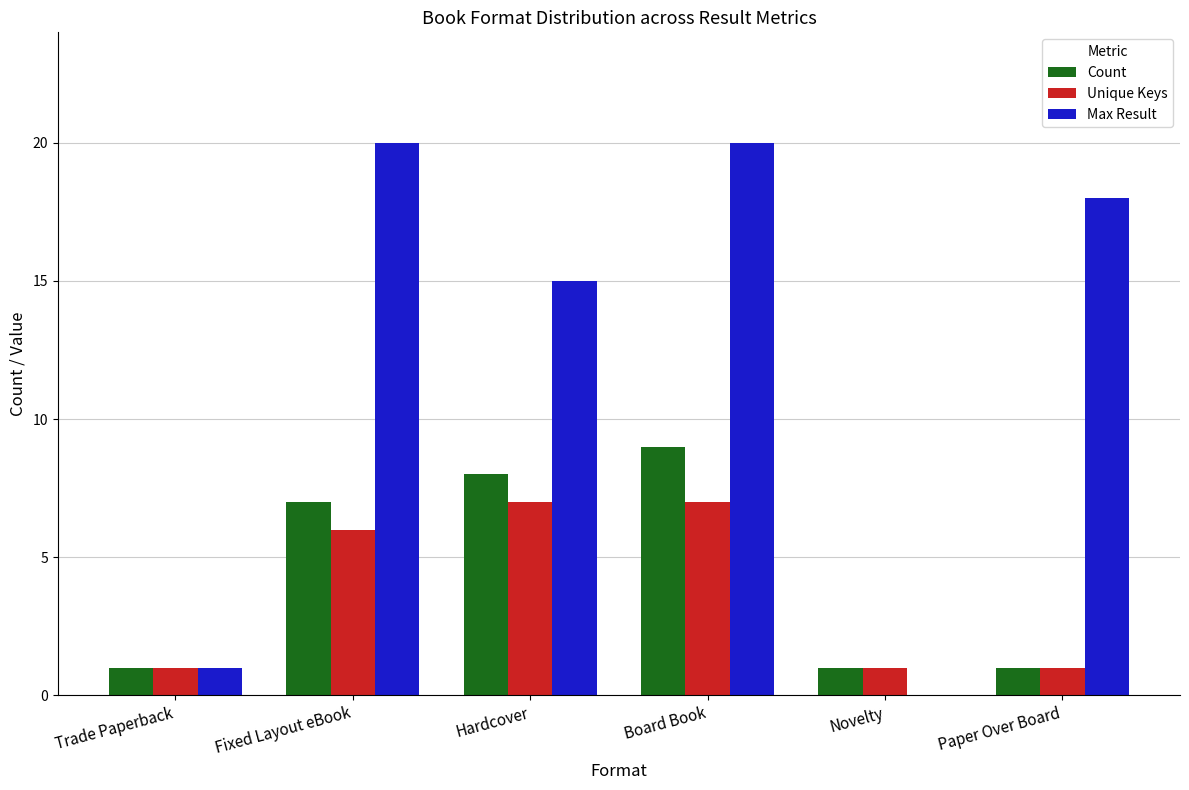

The Max Result series shows 4 at Hardcover. True or false?

False